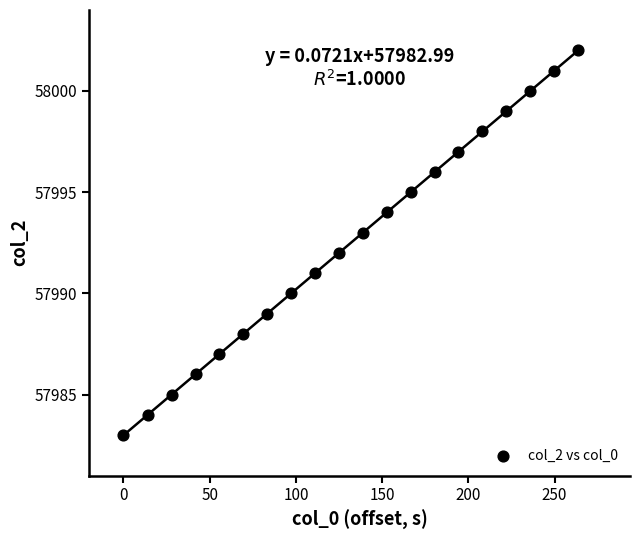

What is the range of Y values (max minus min)?

19